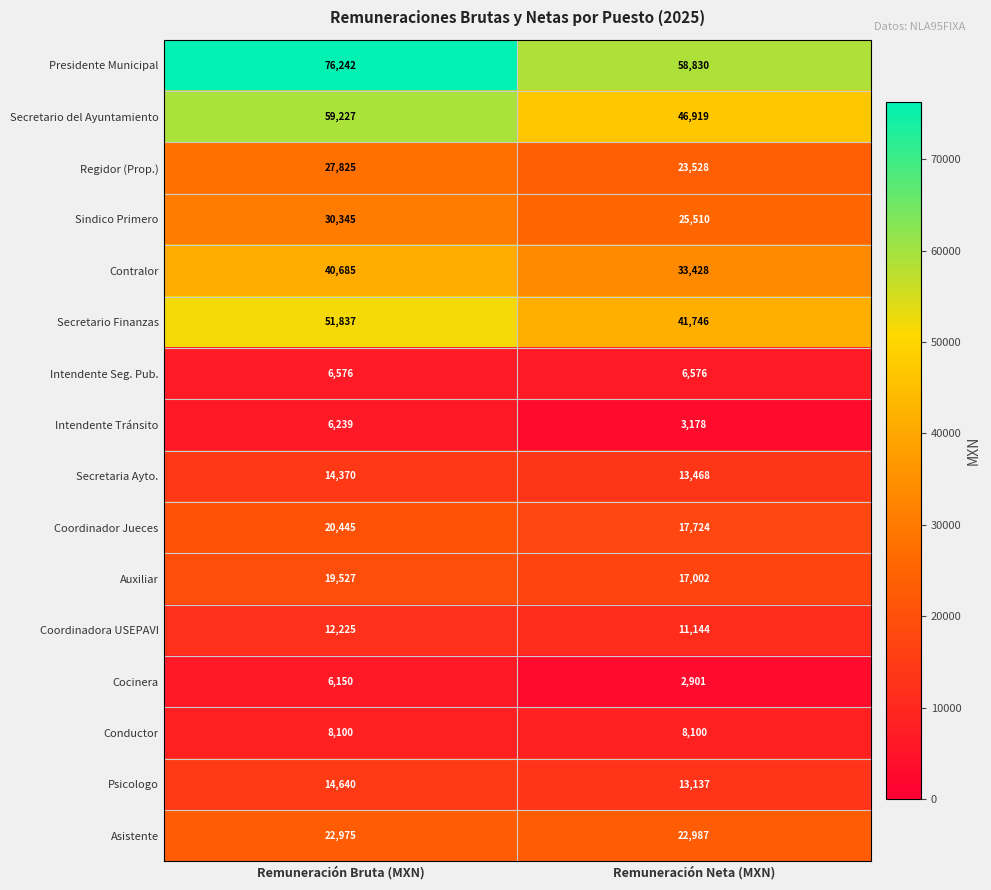

At how many categories does at least one series exceed 16073?

2